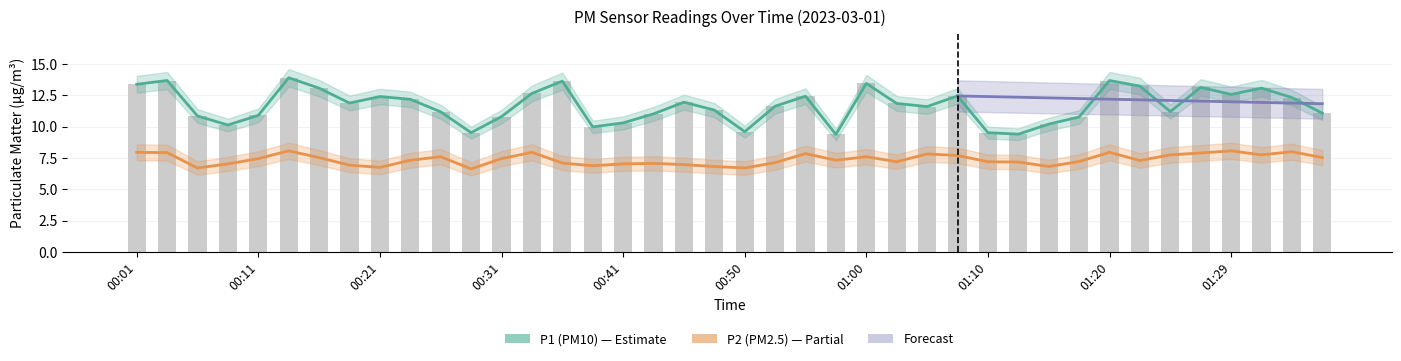

What is the difference between the maximum and minimum values in the P2 series?

1.4